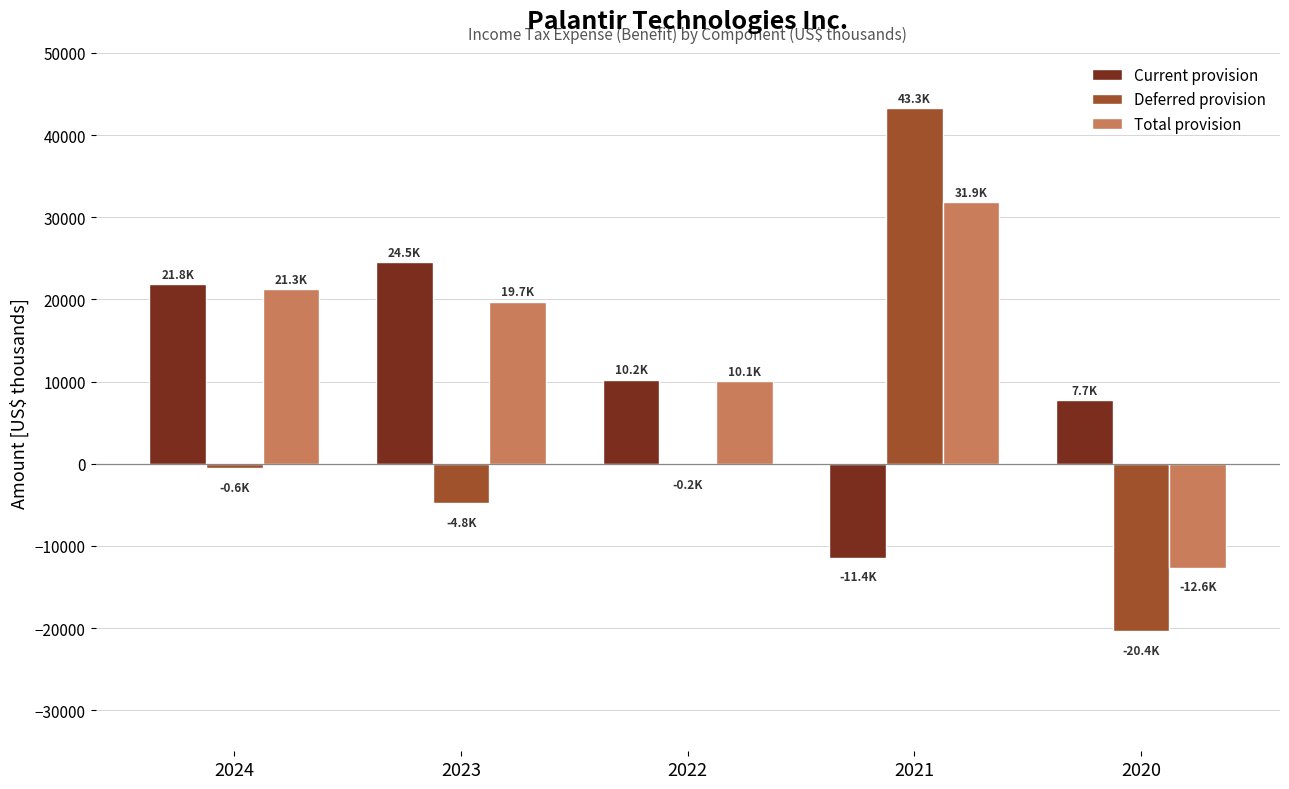

How many positive values does the Current provision series have?

4